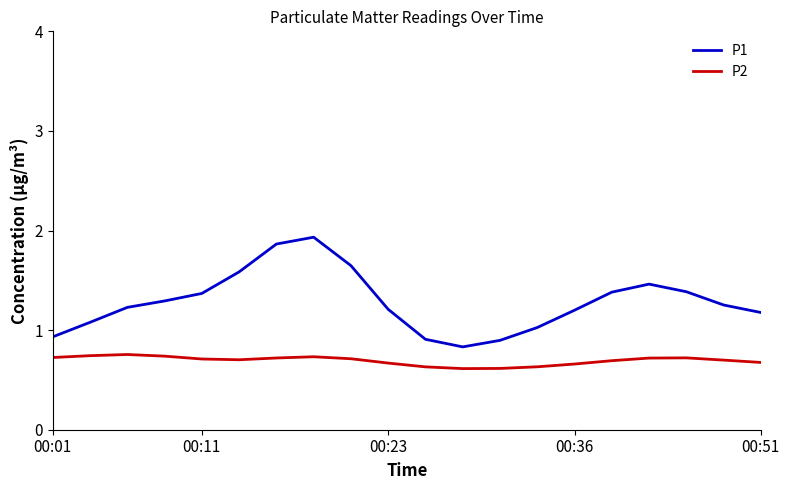

Which series has the largest range (max minus min)?

P1